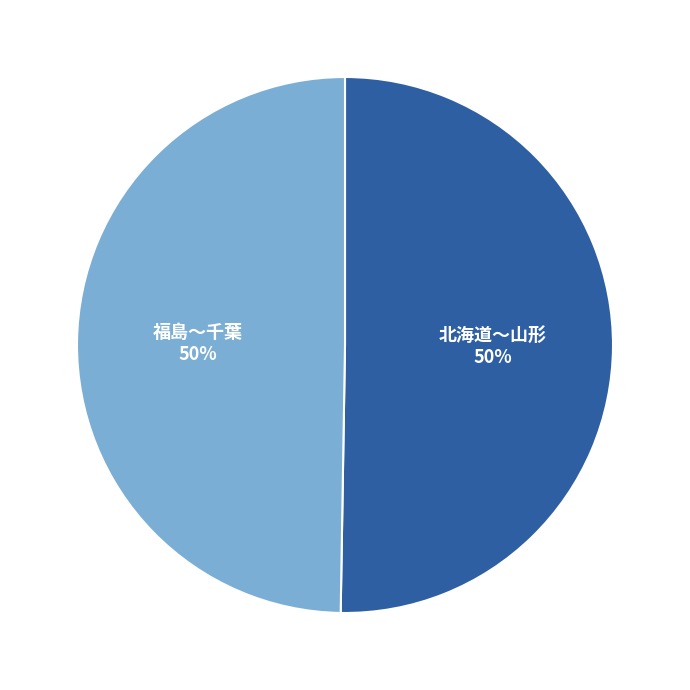

To the nearest percent, what is the average slice percentage?

50%